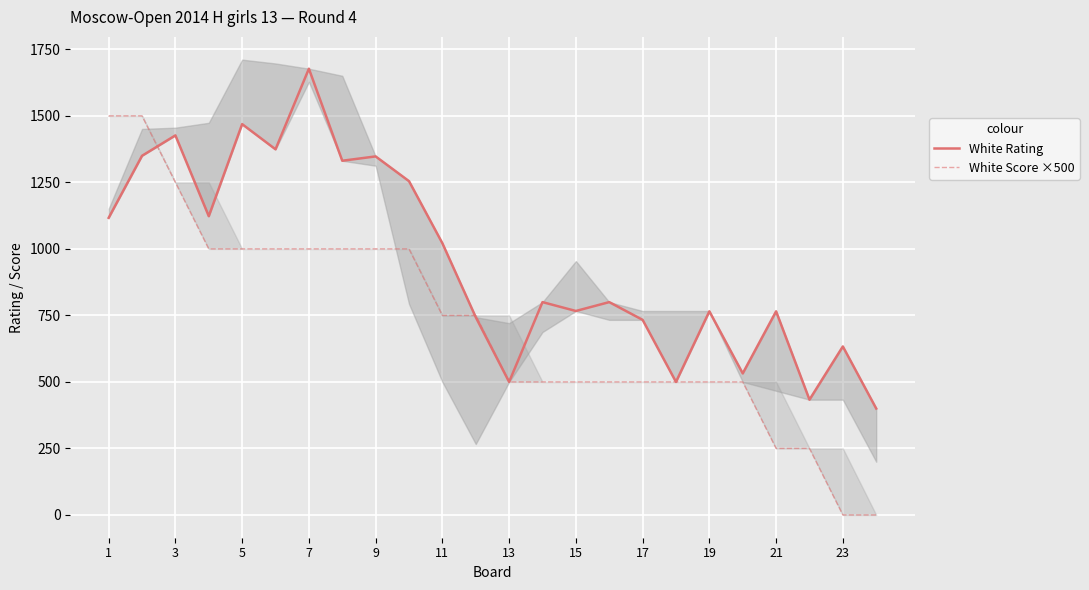

What is the label of the 1st point from the right?

23